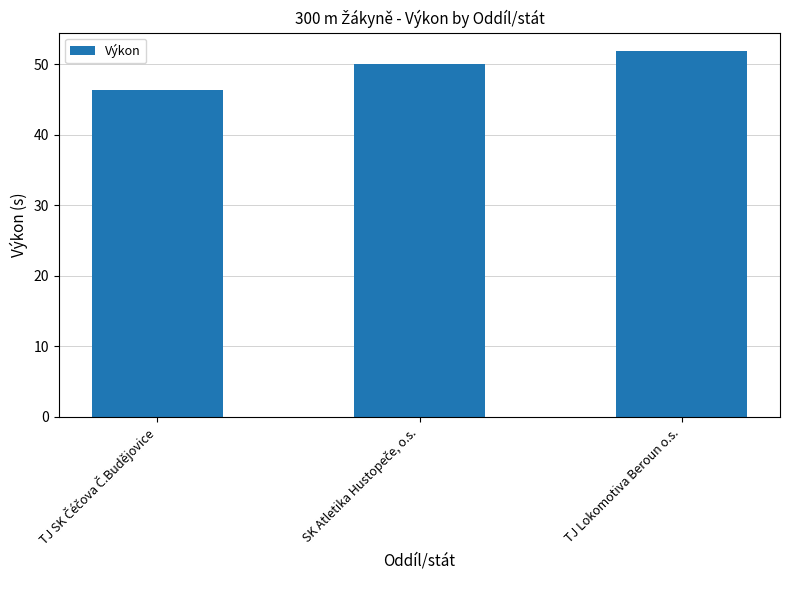

What is the maximum value shown in the chart?

51.9